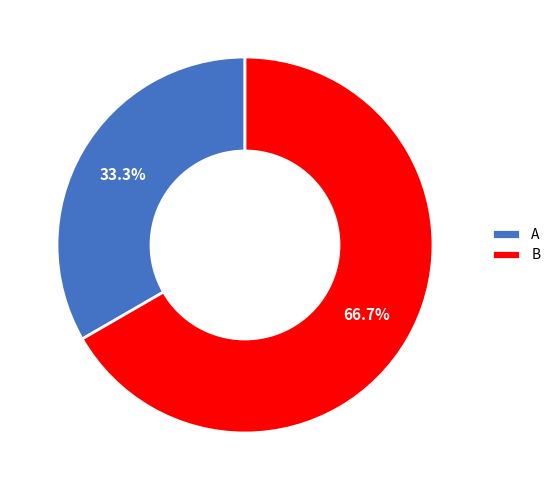

To the nearest percent, what is the difference between the largest and smallest slice percentages?

33%